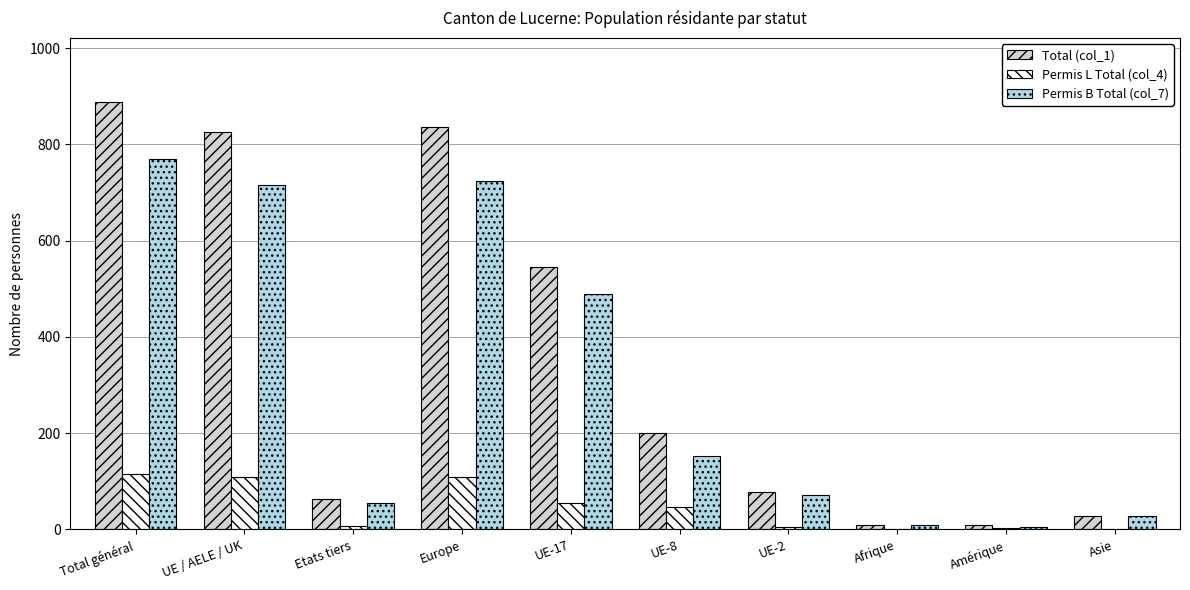

Count the number of data series in this chart.

3